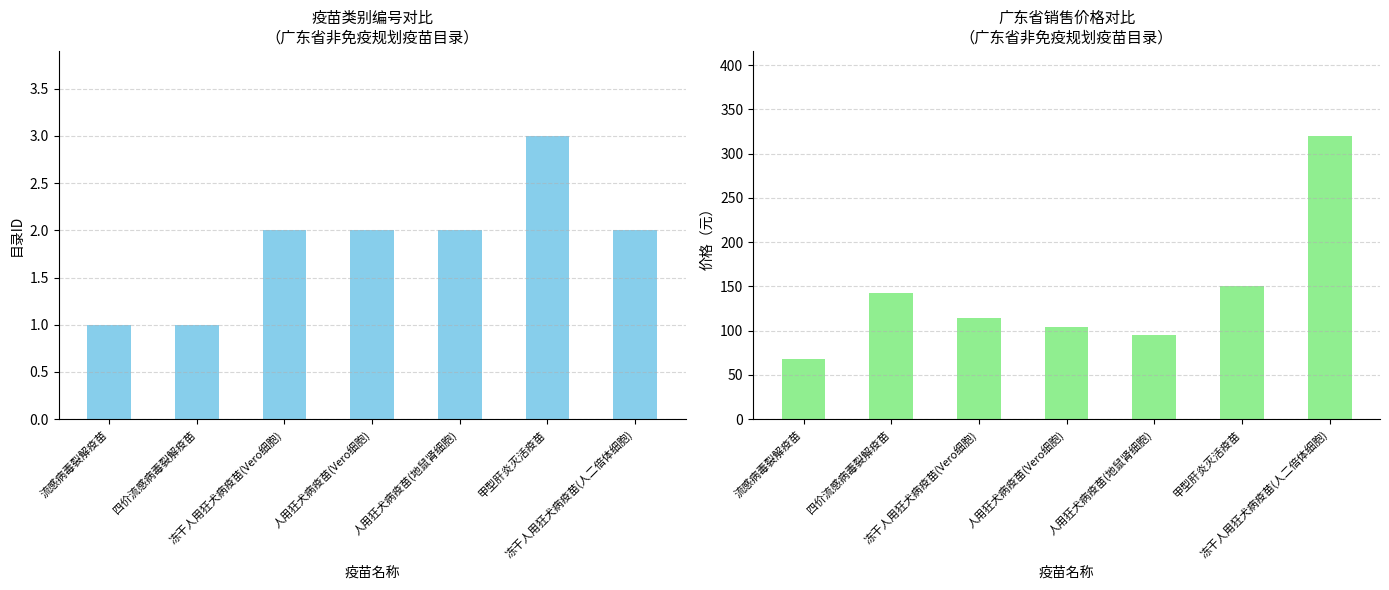

Read the 目录ID (疫苗类别编号) value at 甲型肝炎灭活疫苗.

3